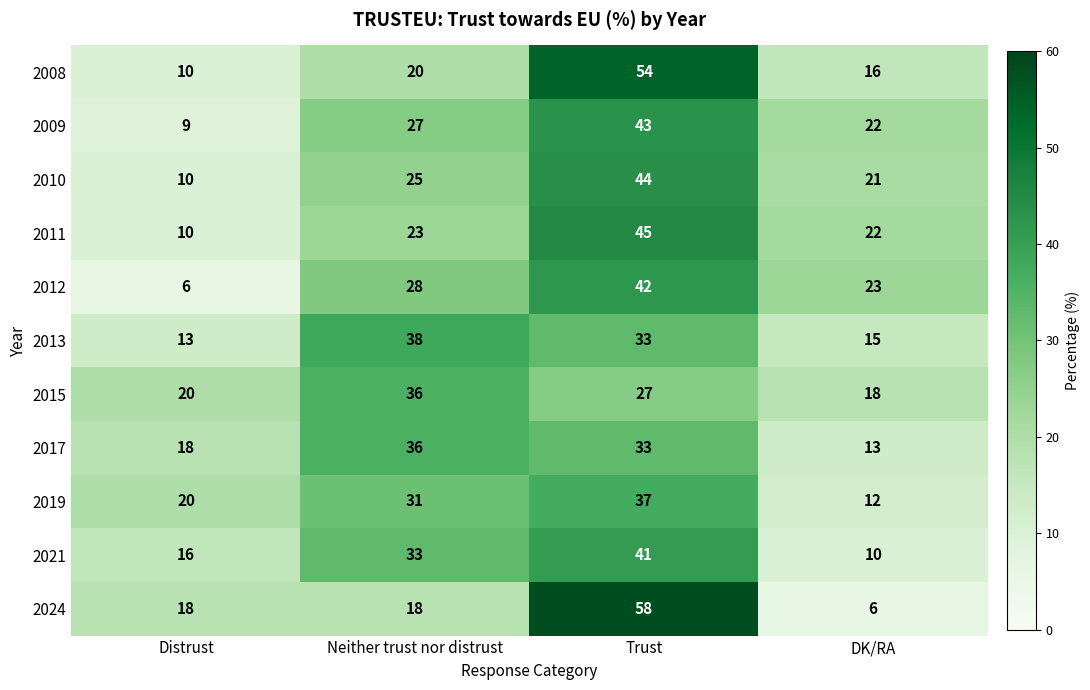

What is the difference between the second highest and minimum values in the 2015 series?

9